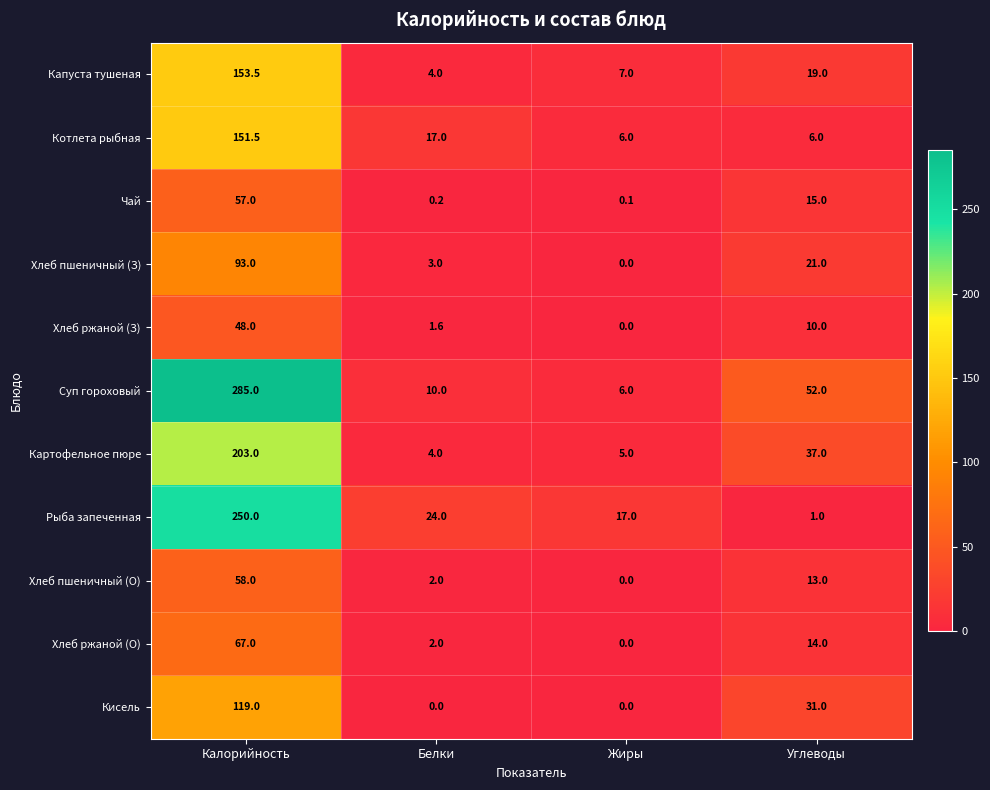

Is it true that Кисель equals 16.4 at Углеводы?

False